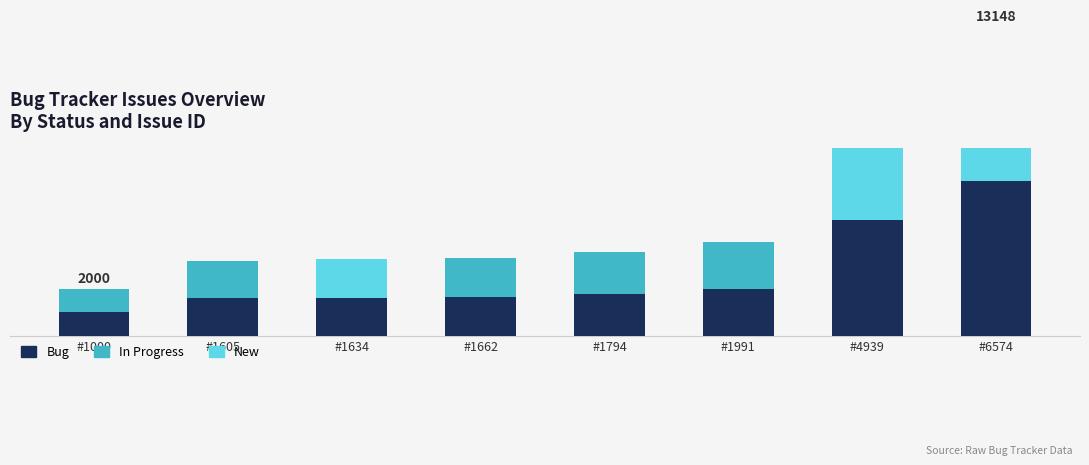

How many New values are between 0 and 4939?

7